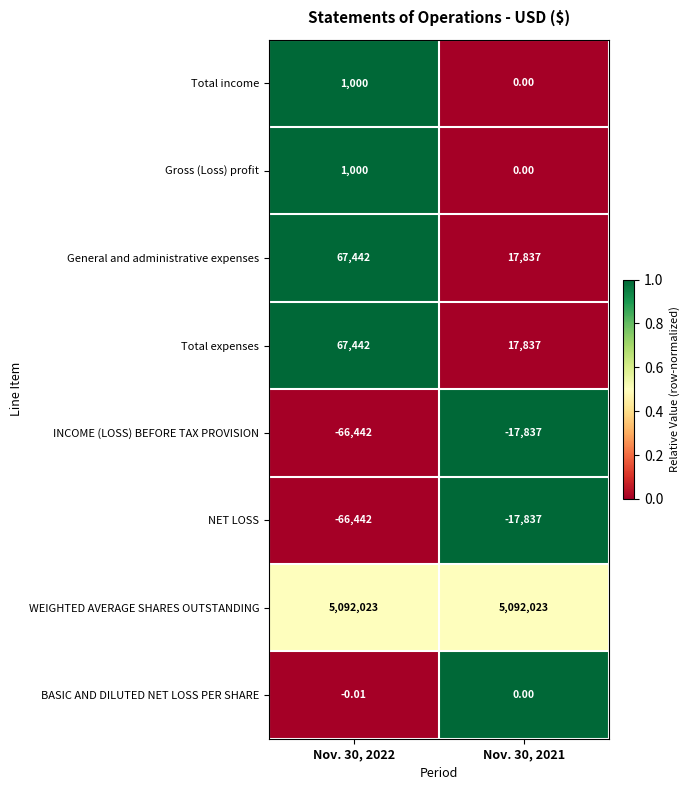

At how many categories does at least one series exceed 0?

2